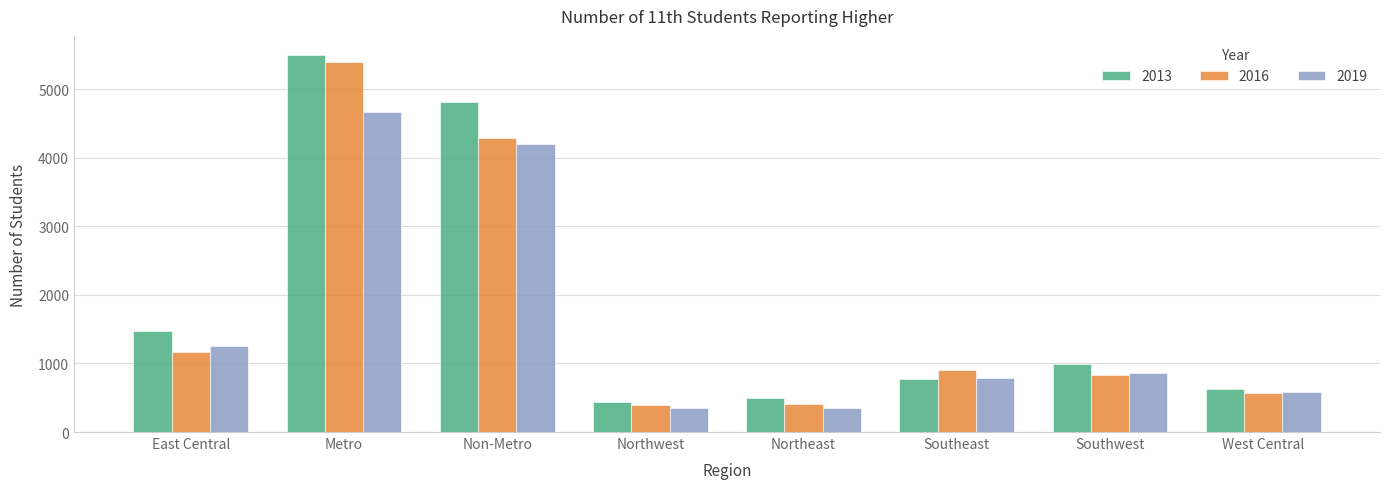

What are all the series names shown in the legend?

2013, 2016, 2019